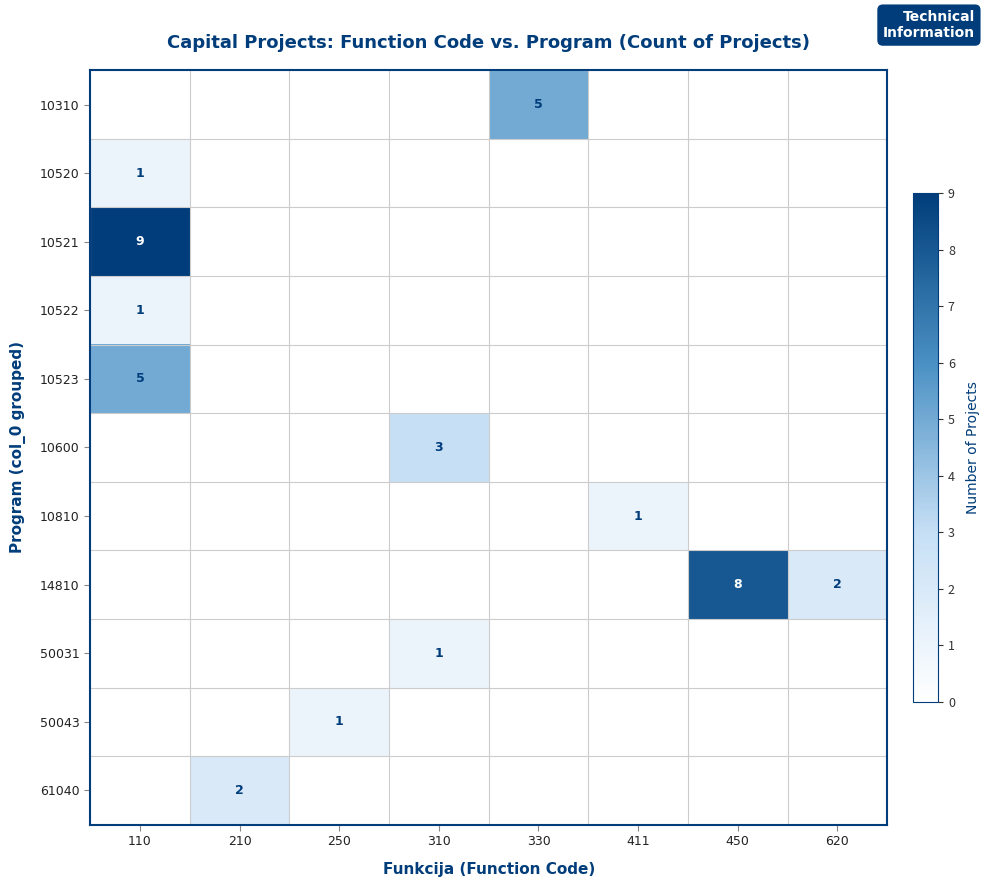

At which label is 10523 closest to 2?

210